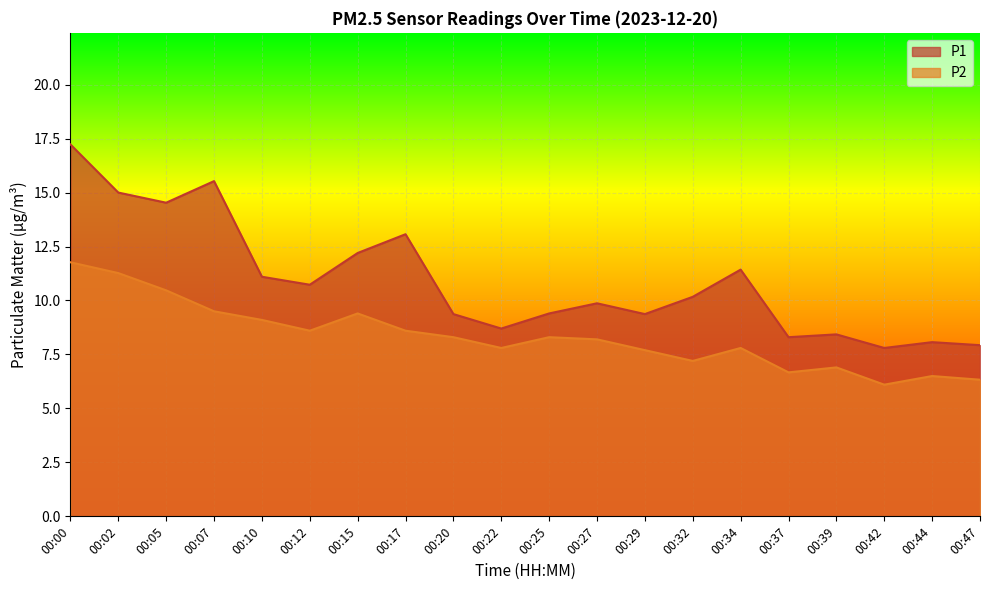

Which series has the largest total across all categories?

P1